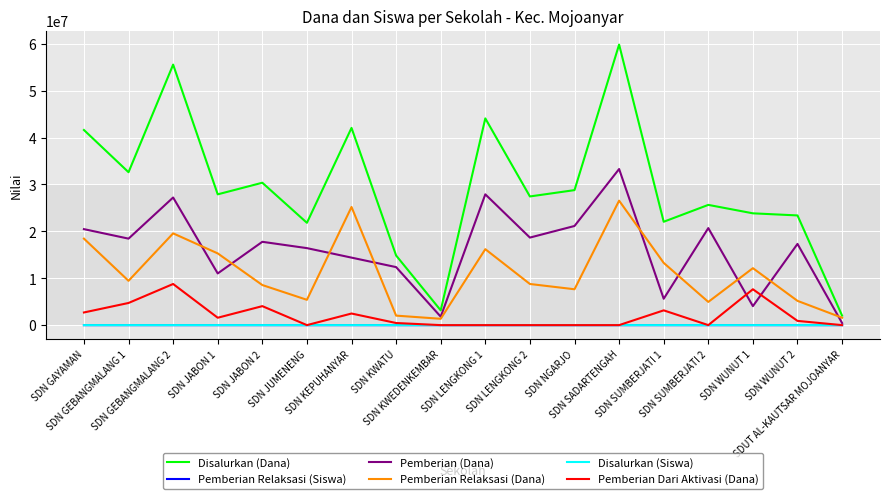

What is the maximum value shown in the chart?

59850000